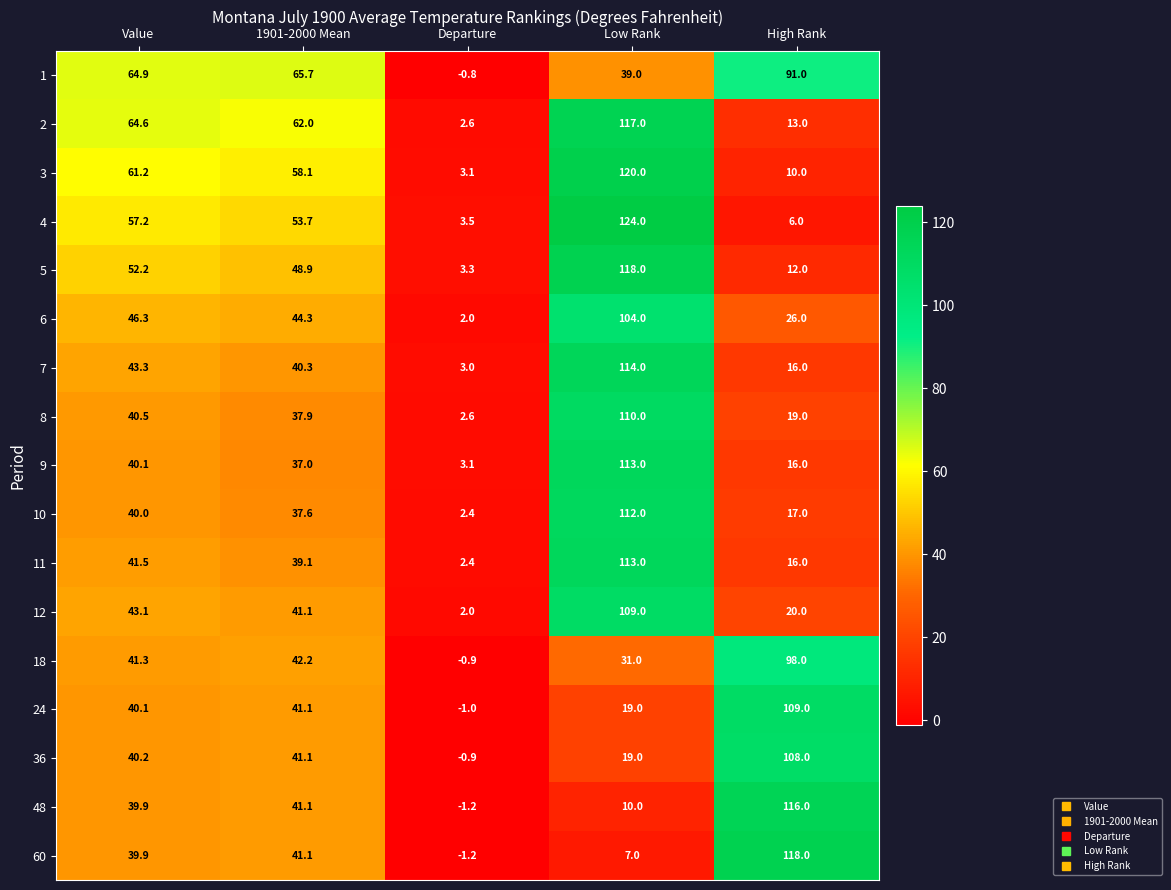

Which series has the widest spread of values?

4